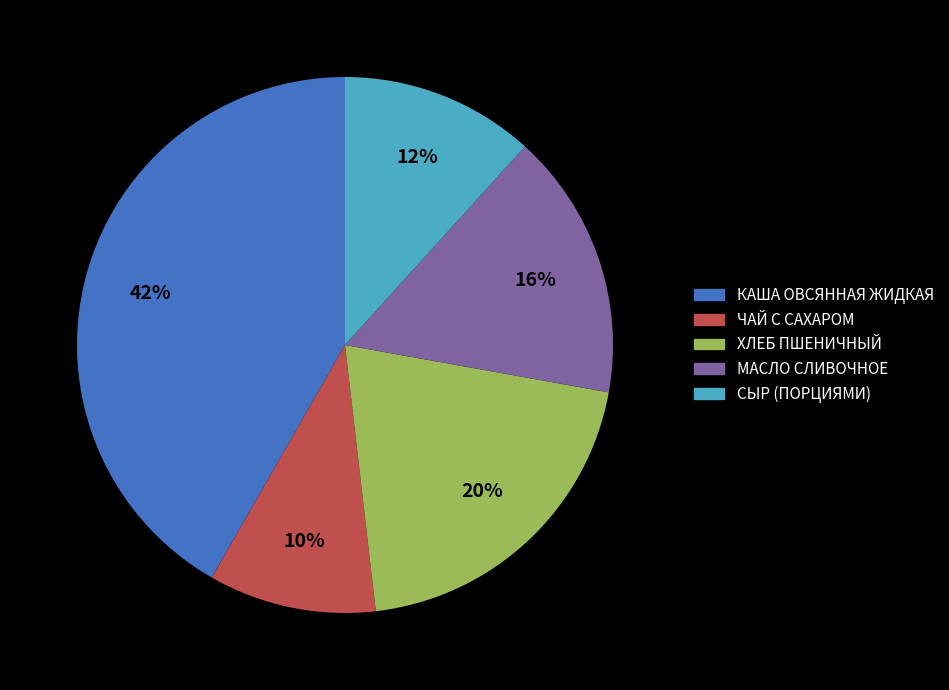

To the nearest percent, what percentage of the pie is СЫР (ПОРЦИЯМИ)?

12%